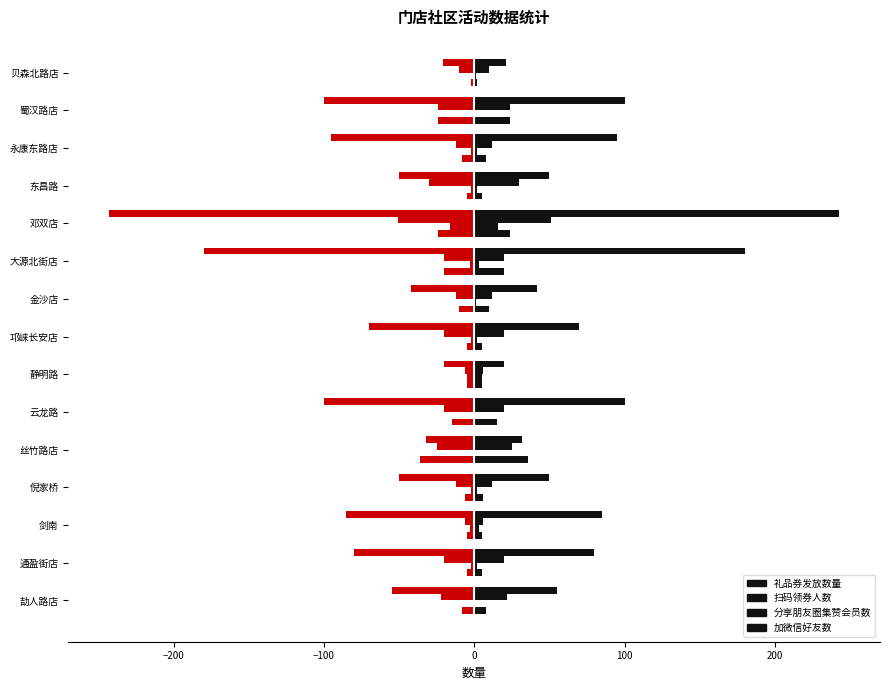

How many data points in 礼品券发放数量 are above 70?

7